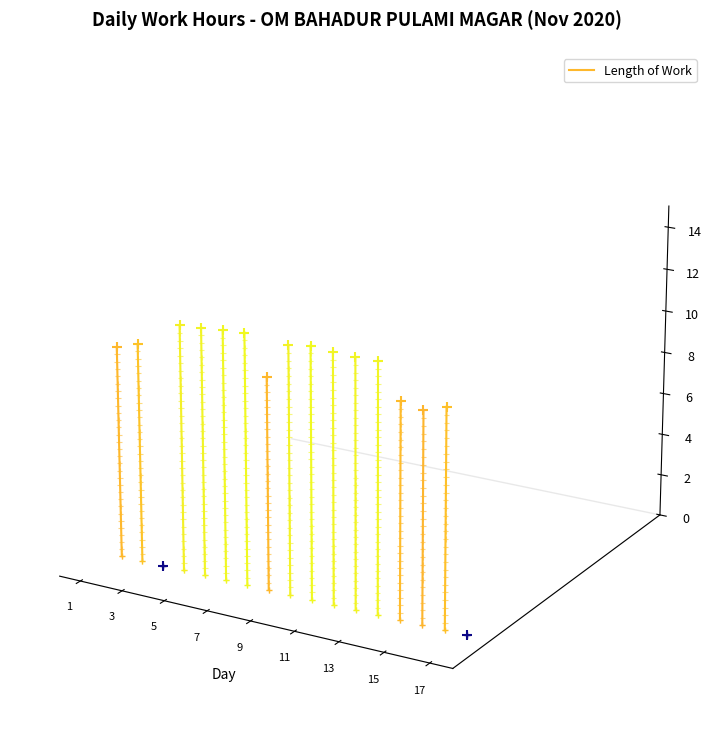

Which has a higher value, 1 or 3?

3